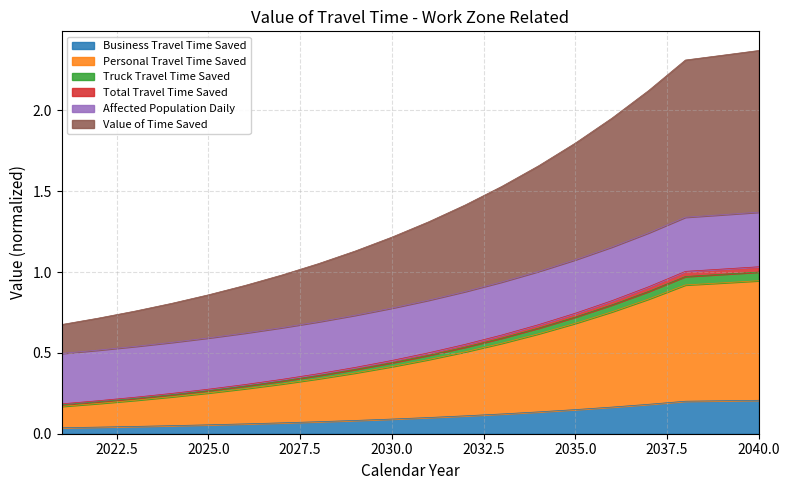

Which series has the widest spread of values?

Value of Time Saved